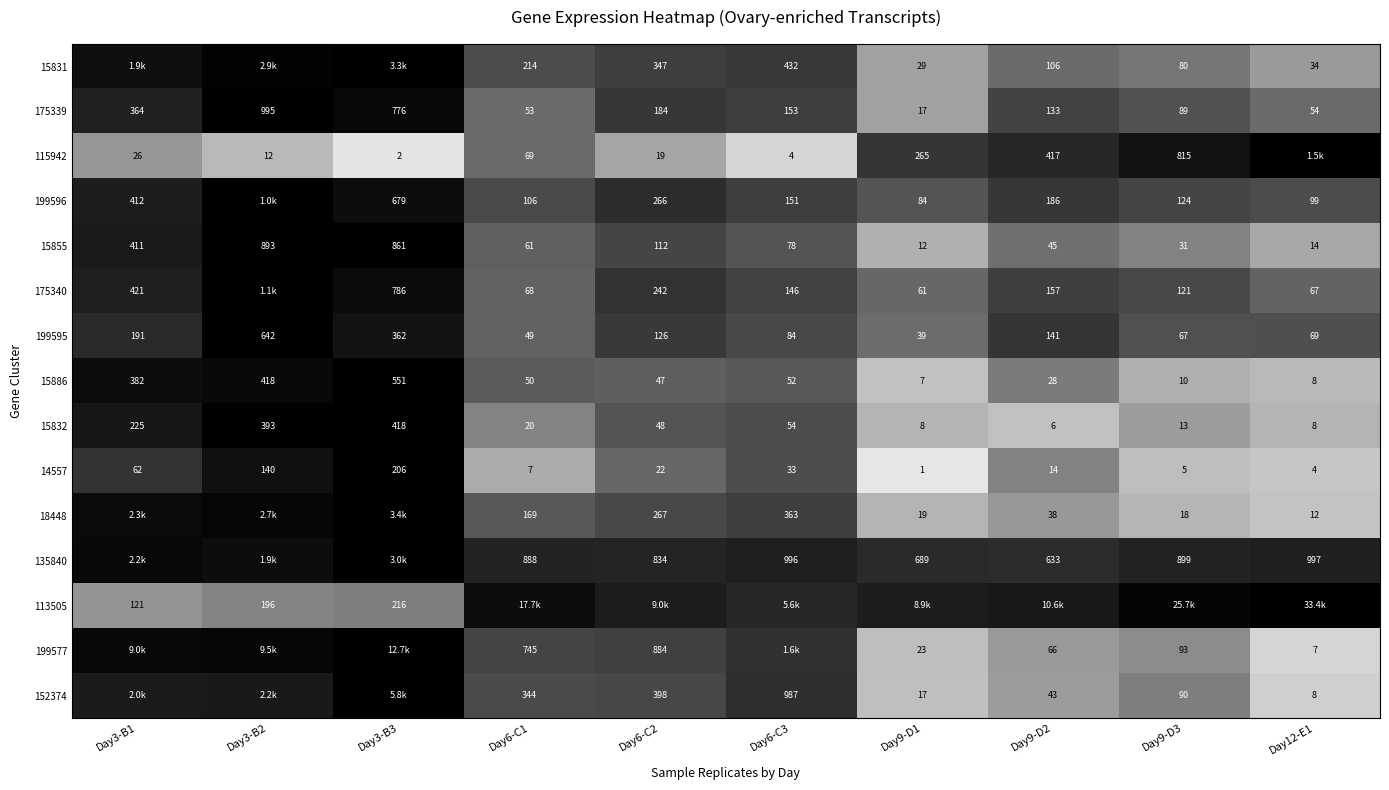

Is the value of 199577 at Day12-E1 greater than the value of 175339 at Day12-E1?

No